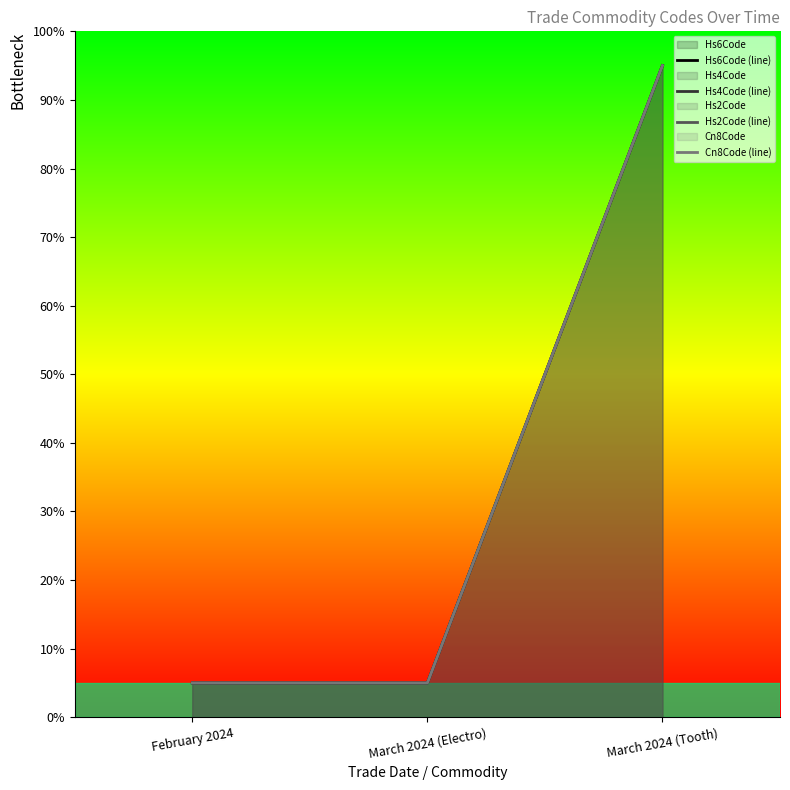

Which category has the highest value in the Hs6Code (line) series?

March 2024 (Tooth)